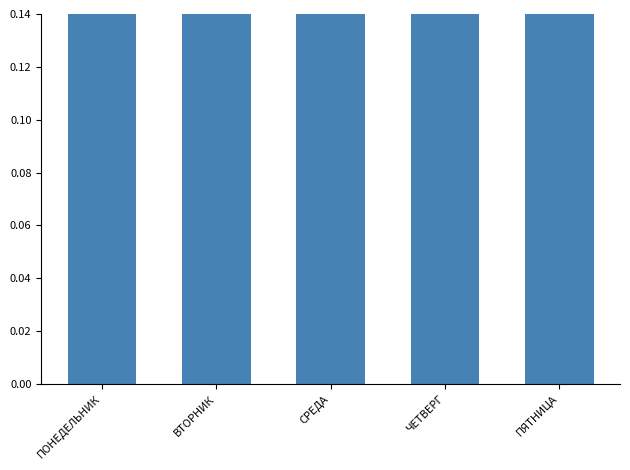

List the labels in order of value, smallest first.

ЧЕТВЕРГ, ПЯТНИЦА, ПОНЕДЕЛЬНИК, ВТОРНИК, СРЕДА